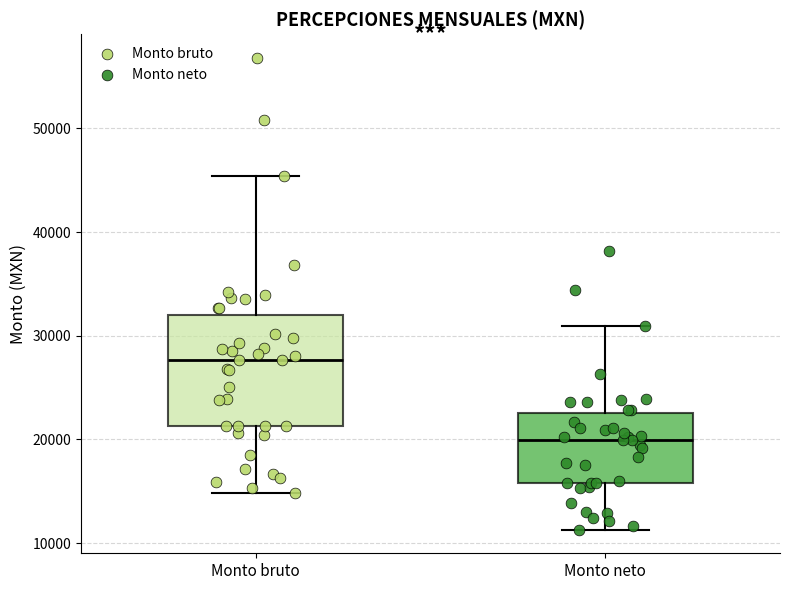

Which box's median line is the highest?

Monto bruto